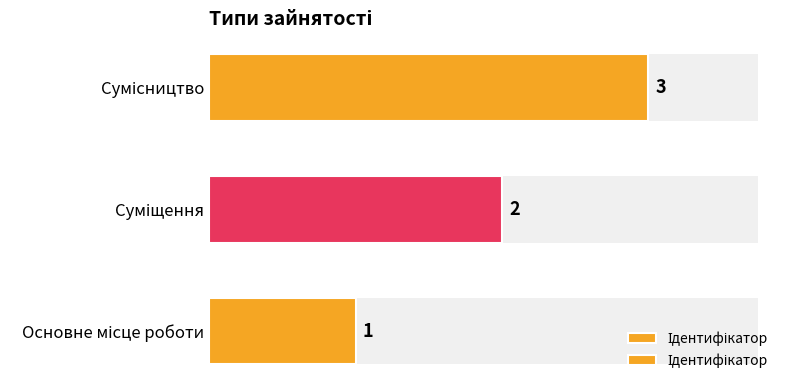

Count the number of categories in the chart.

3